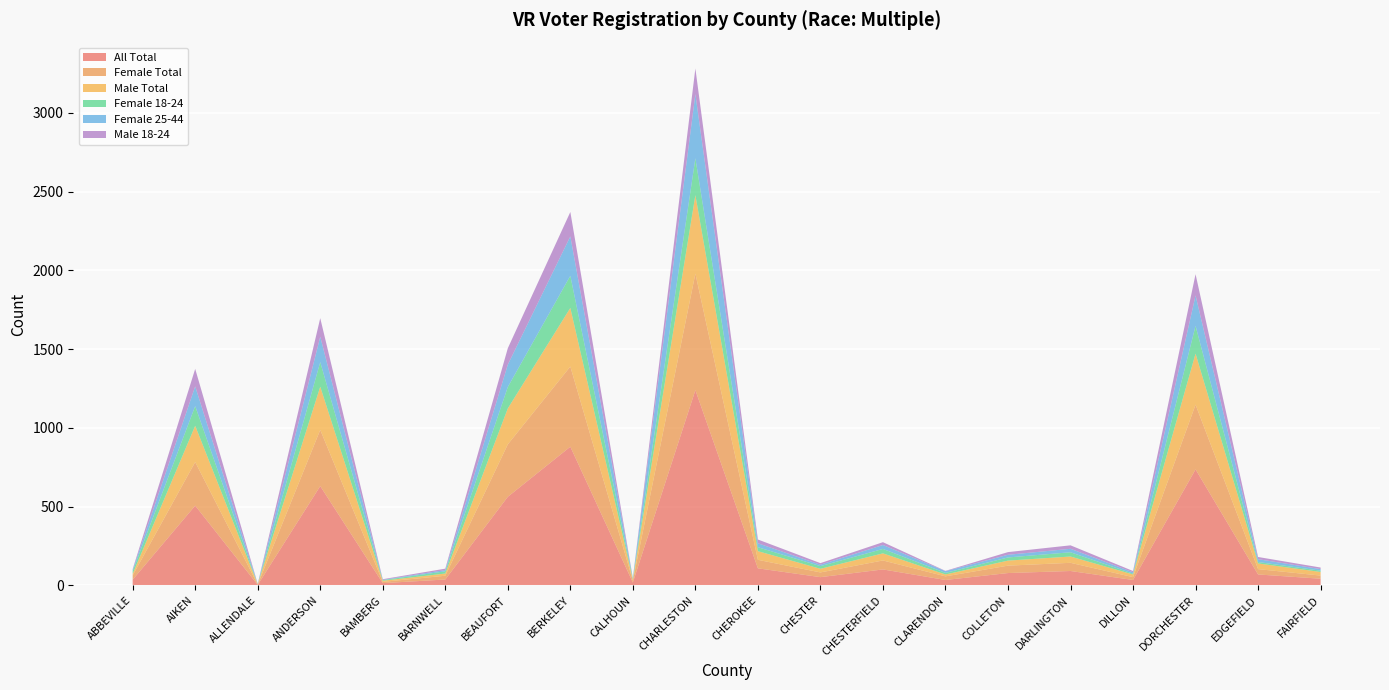

Reading left to right, list all the values displayed in this chart.

All Total: ABBEVILLE=37	AIKEN=507	ALLENDALE=4	ANDERSON=631	BAMBERG=15	BARNWELL=38	BEAUFORT=563	BERKELEY=881	CALHOUN=19	CHARLESTON=1240	CHEROKEE=109	CHESTER=53	CHESTERFIELD=102	CLARENDON=35	COLLETON=79	DARLINGTON=92	DILLON=35	DORCHESTER=737	EDGEFIELD=70	FAIRFIELD=43
Female Total: ABBEVILLE=27	AIKEN=277	ALLENDALE=2	ANDERSON=357	BAMBERG=8	BARNWELL=24	BEAUFORT=333	BERKELEY=509	CALHOUN=12	CHARLESTON=740	CHEROKEE=54	CHESTER=30	CHESTERFIELD=57	CLARENDON=23	COLLETON=47	DARLINGTON=52	DILLON=18	DORCHESTER=411	EDGEFIELD=34	FAIRFIELD=20
Male Total: ABBEVILLE=10	AIKEN=230	ALLENDALE=2	ANDERSON=274	BAMBERG=7	BARNWELL=14	BEAUFORT=228	BERKELEY=372	CALHOUN=7	CHARLESTON=498	CHEROKEE=55	CHESTER=23	CHESTERFIELD=45	CLARENDON=12	COLLETON=32	DARLINGTON=40	DILLON=17	DORCHESTER=324	EDGEFIELD=36	FAIRFIELD=23
Female 18-24: ABBEVILLE=17	AIKEN=125	ALLENDALE=0	ANDERSON=156	BAMBERG=4	BARNWELL=14	BEAUFORT=136	BERKELEY=204	CALHOUN=4	CHARLESTON=234	CHEROKEE=25	CHESTER=17	CHESTERFIELD=28	CLARENDON=10	COLLETON=20	DARLINGTON=27	DILLON=5	DORCHESTER=176	EDGEFIELD=9	FAIRFIELD=8
Female 25-44: ABBEVILLE=8	AIKEN=125	ALLENDALE=2	ANDERSON=161	BAMBERG=2	BARNWELL=8	BEAUFORT=142	BERKELEY=250	CALHOUN=5	CHARLESTON=407	CHEROKEE=25	CHESTER=9	CHESTERFIELD=25	CLARENDON=11	COLLETON=17	DARLINGTON=22	DILLON=9	DORCHESTER=193	EDGEFIELD=18	FAIRFIELD=10
Male 18-24: ABBEVILLE=5	AIKEN=111	ALLENDALE=1	ANDERSON=118	BAMBERG=4	BARNWELL=9	BEAUFORT=104	BERKELEY=155	CALHOUN=1	CHARLESTON=163	CHEROKEE=24	CHESTER=10	CHESTERFIELD=18	CLARENDON=2	COLLETON=17	DARLINGTON=22	DILLON=8	DORCHESTER=135	EDGEFIELD=14	FAIRFIELD=10